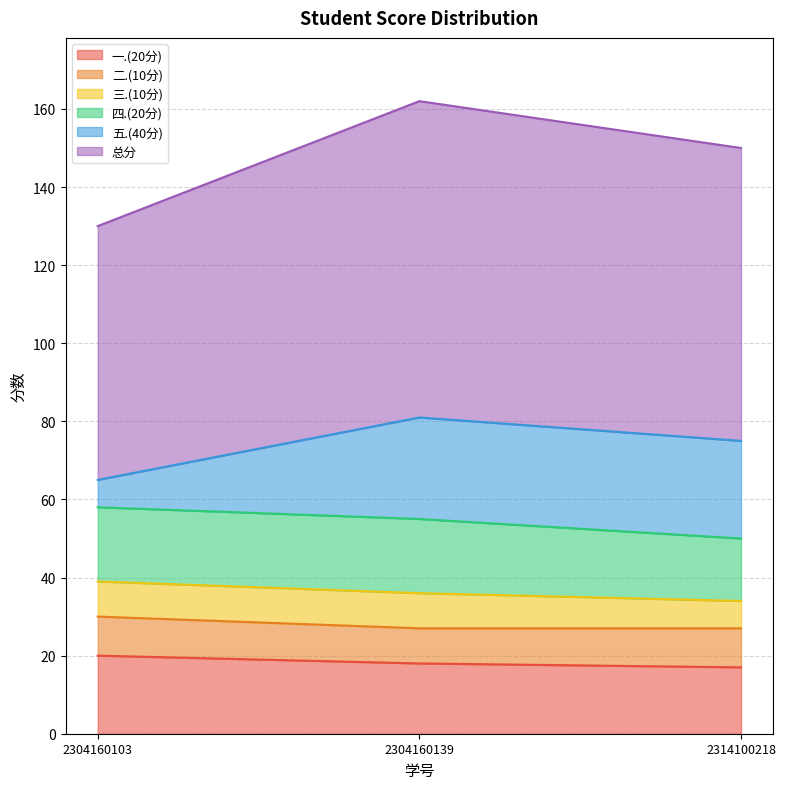

What is the total value across all series at 2304160139?

162